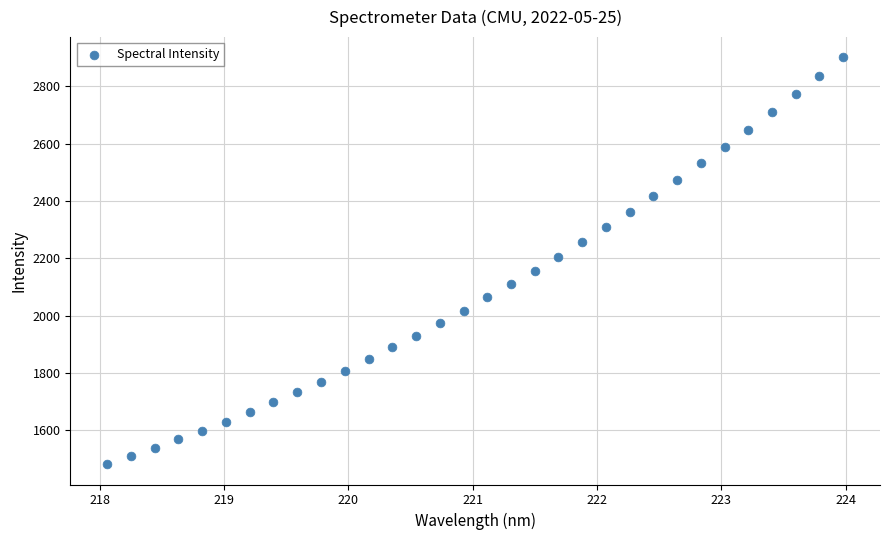

What is the range of X values (max minus min)?

5.9